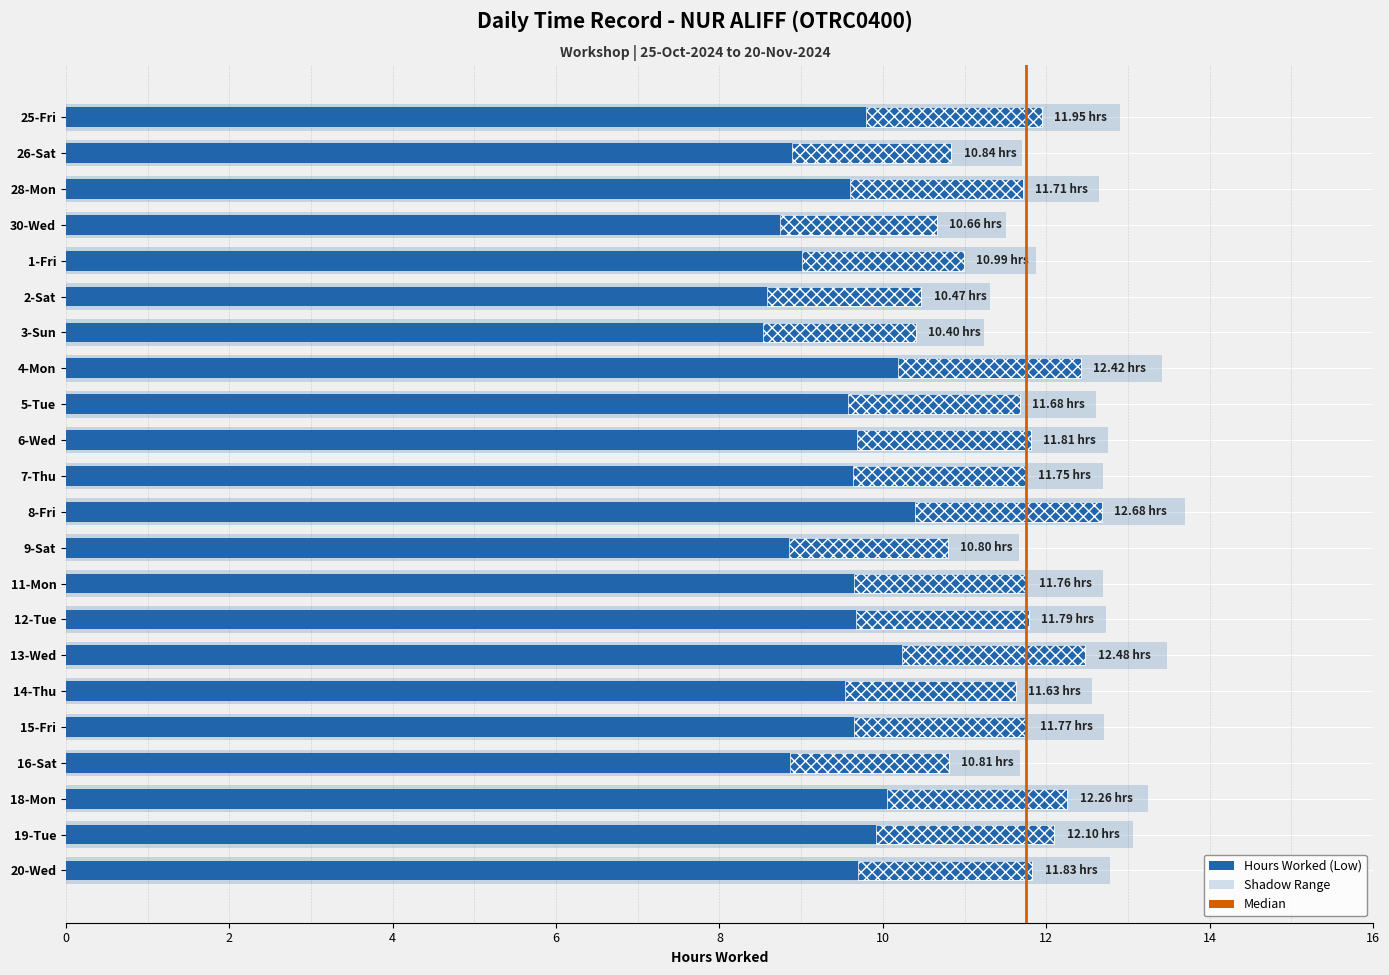

The chart shows a value of 7.8 at 12-Tue. True or false?

False